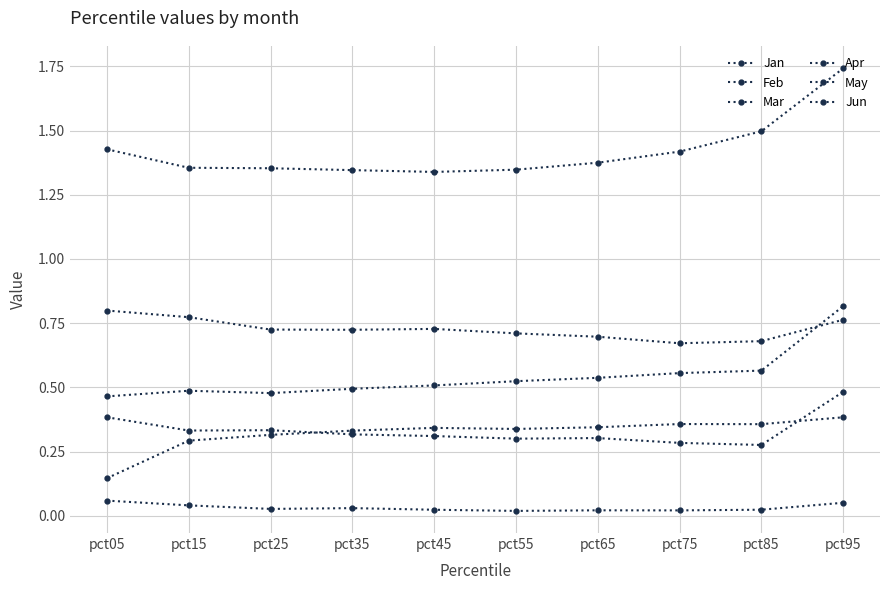

What is the difference between the maximum and minimum values in the Apr series?

0.4